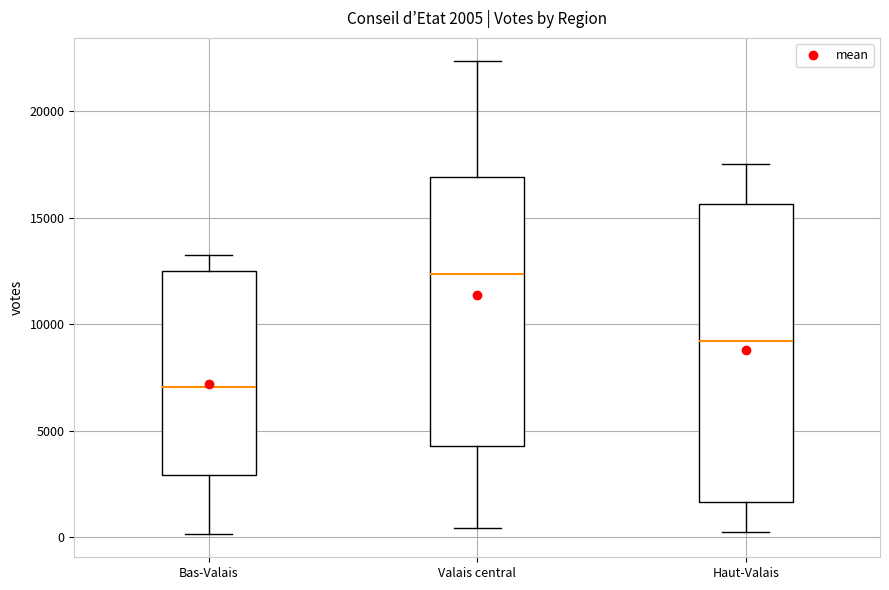

Comparing the boxes themselves (not the whiskers), which one is the tallest?

Haut-Valais